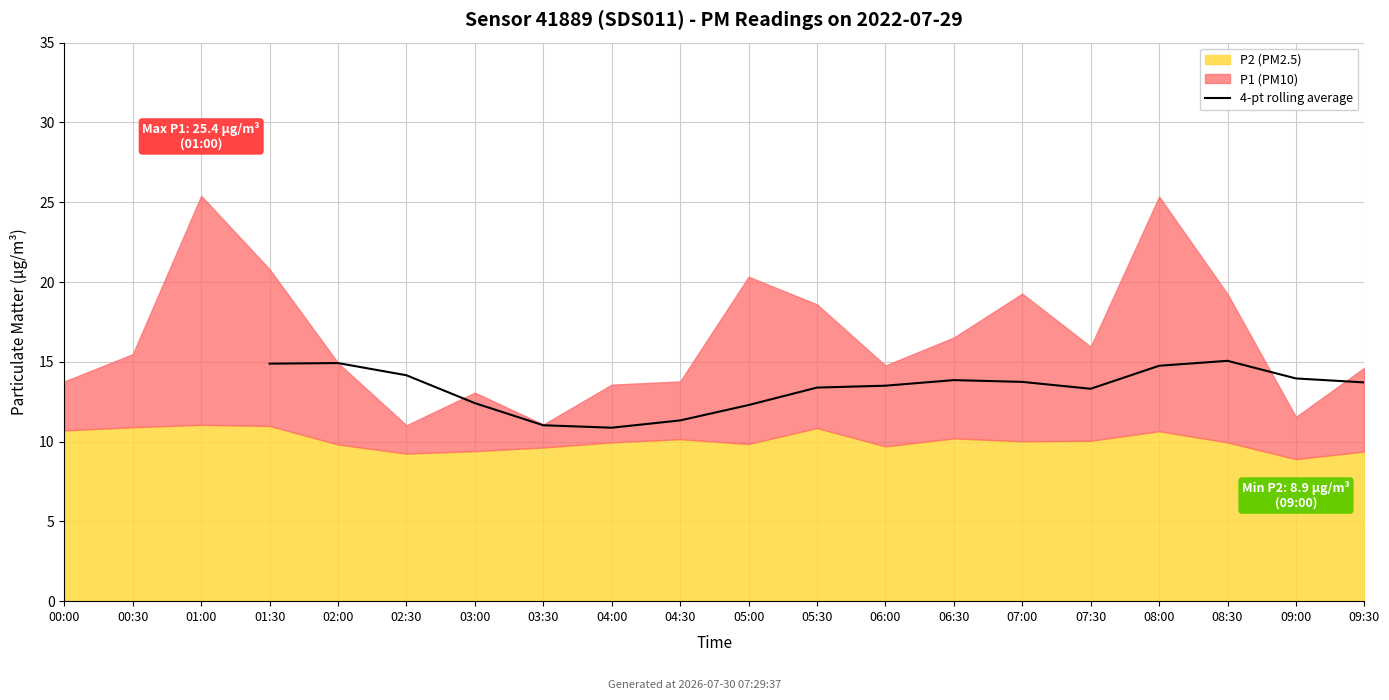

At which label does the data first exceed 13?

00:00